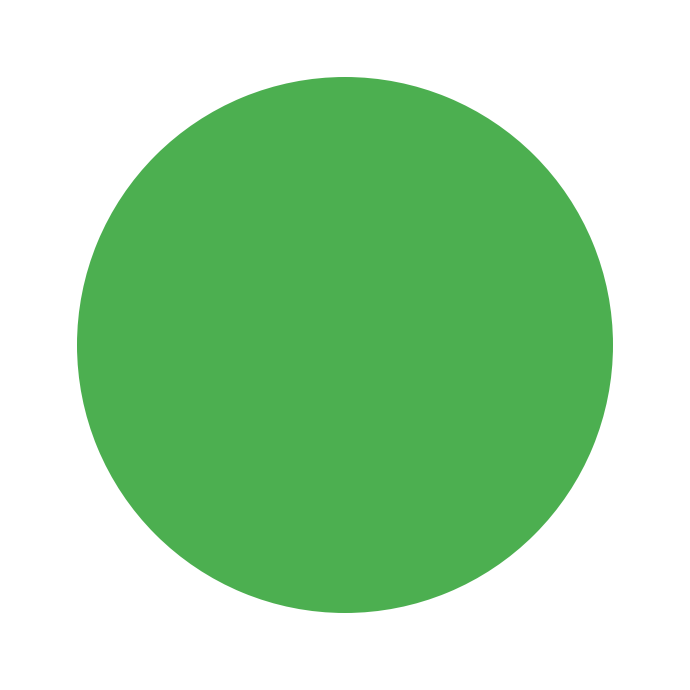

Is there a majority slice in this chart?

Yes